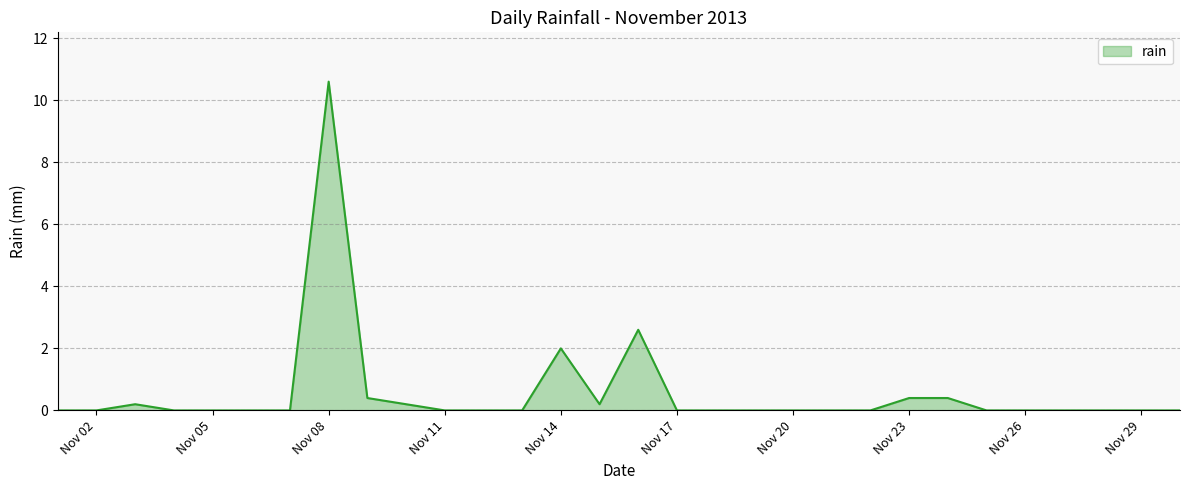

What is the difference between the maximum and second lowest values?

10.6